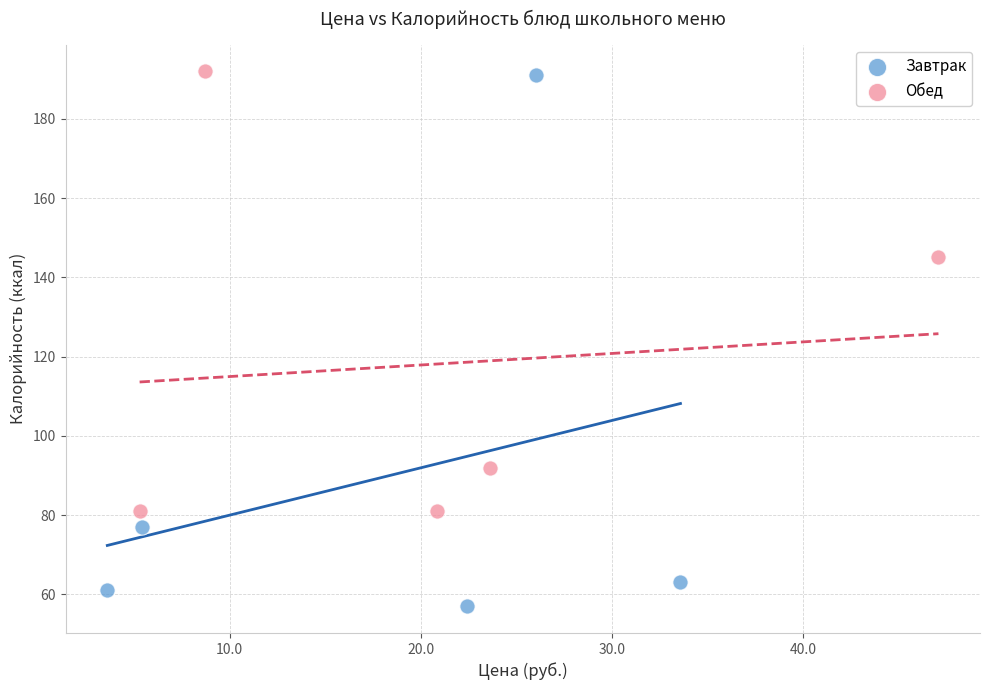

Which series reaches the minimum Y coordinate?

Завтрак